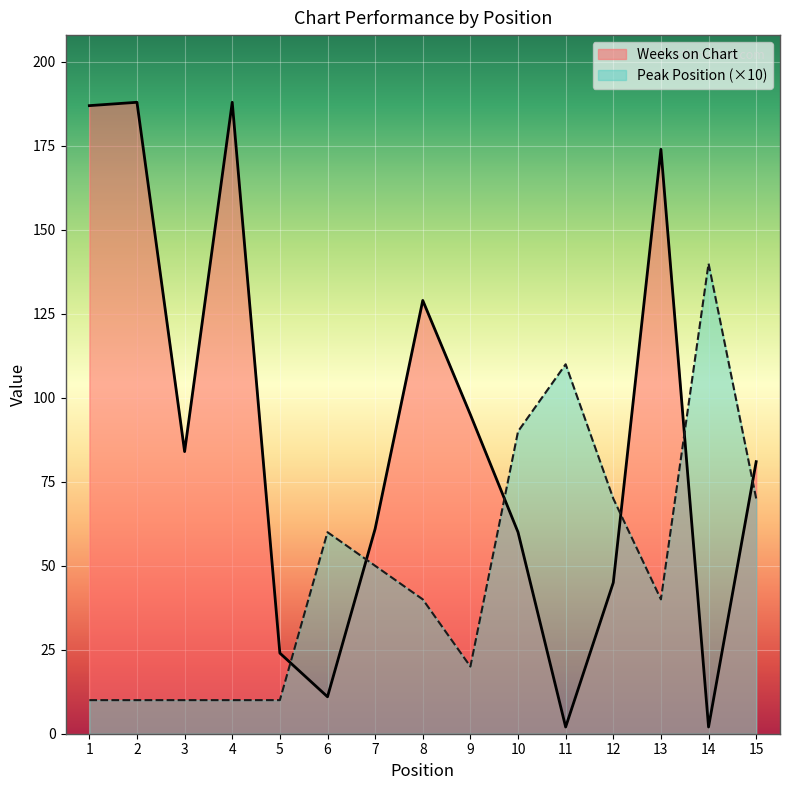

Rank the series by their maximum value, from highest to lowest.

Weeks on Chart, Peak Position (×10)